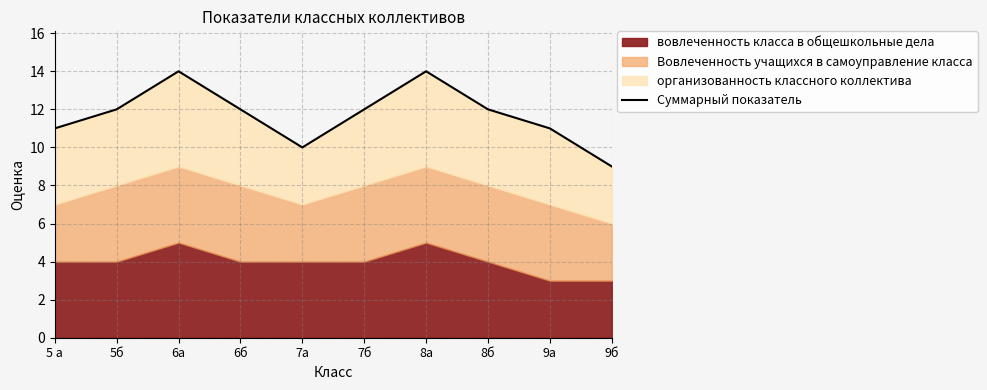

What is the difference between the maximum and minimum values?

5